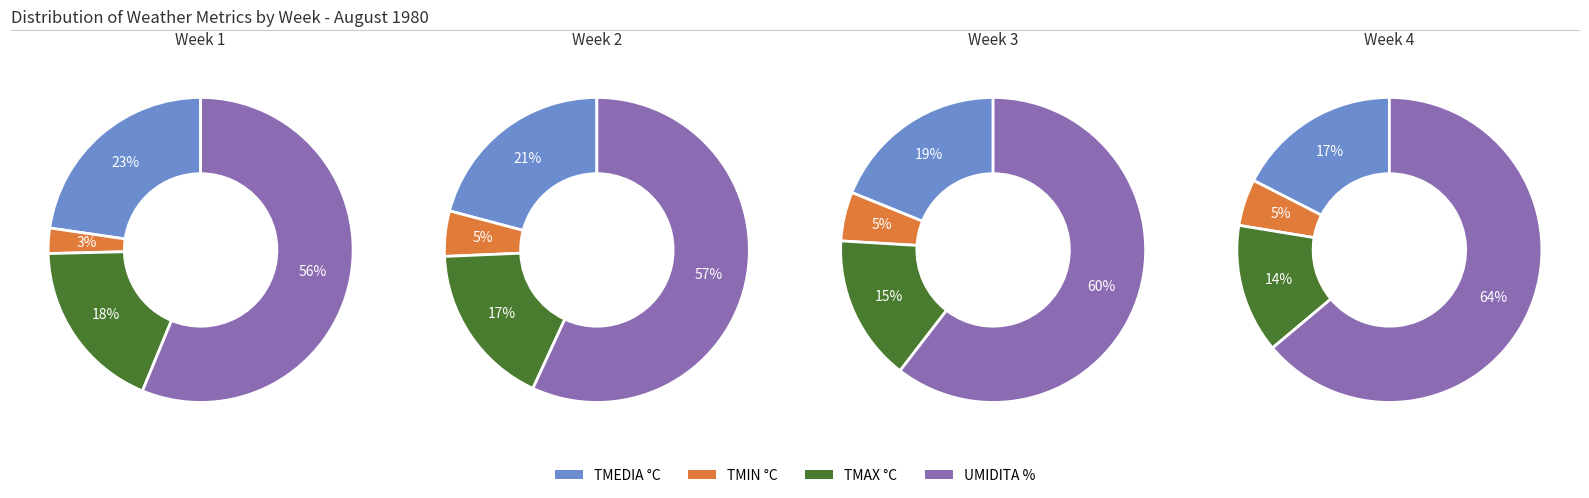

Between 6 and 27, which series saw the biggest shift?

UMIDITA %